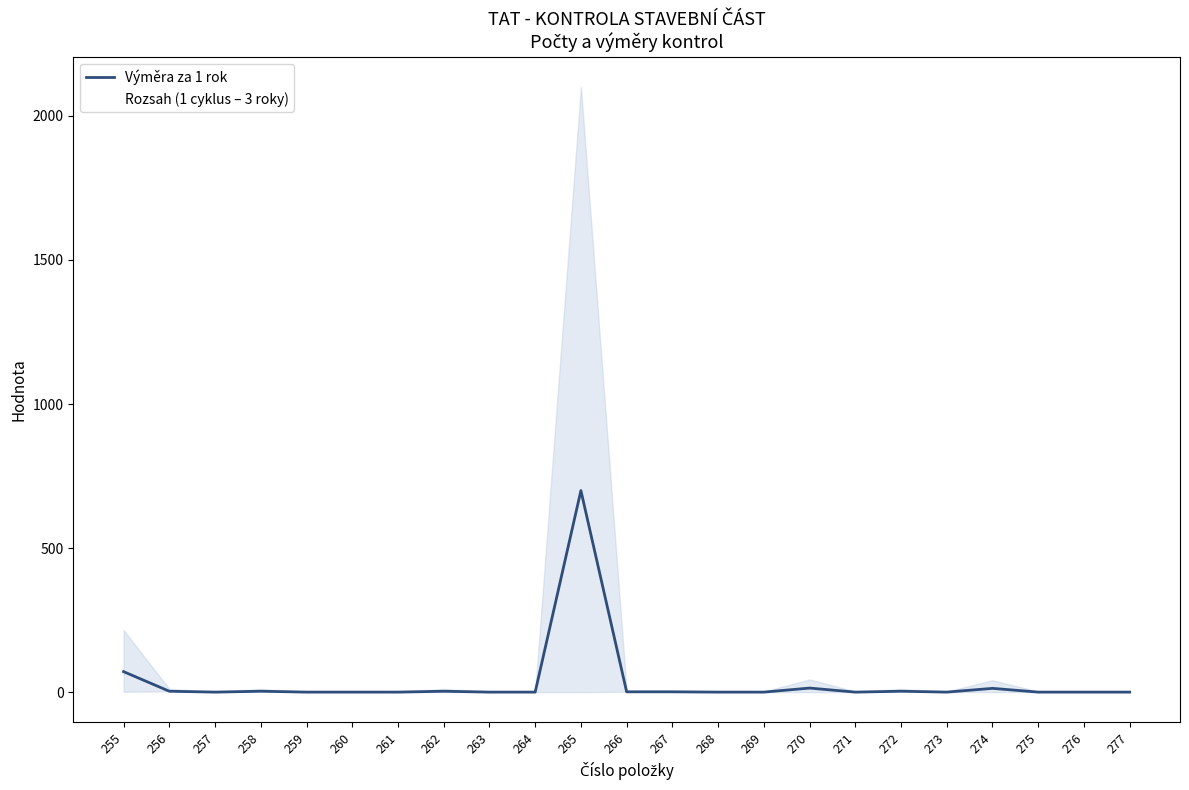

What is the minimum value shown in the chart?

1